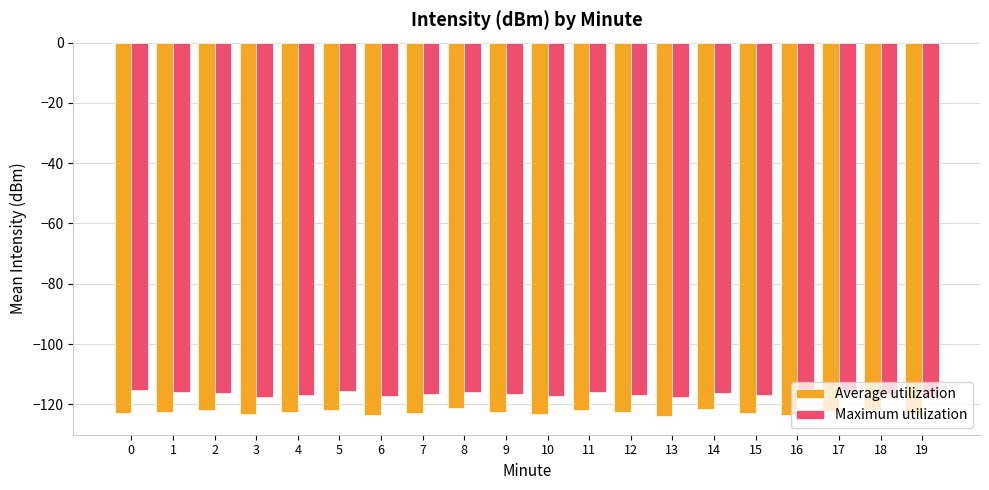

How many distinct data groups are displayed?

2